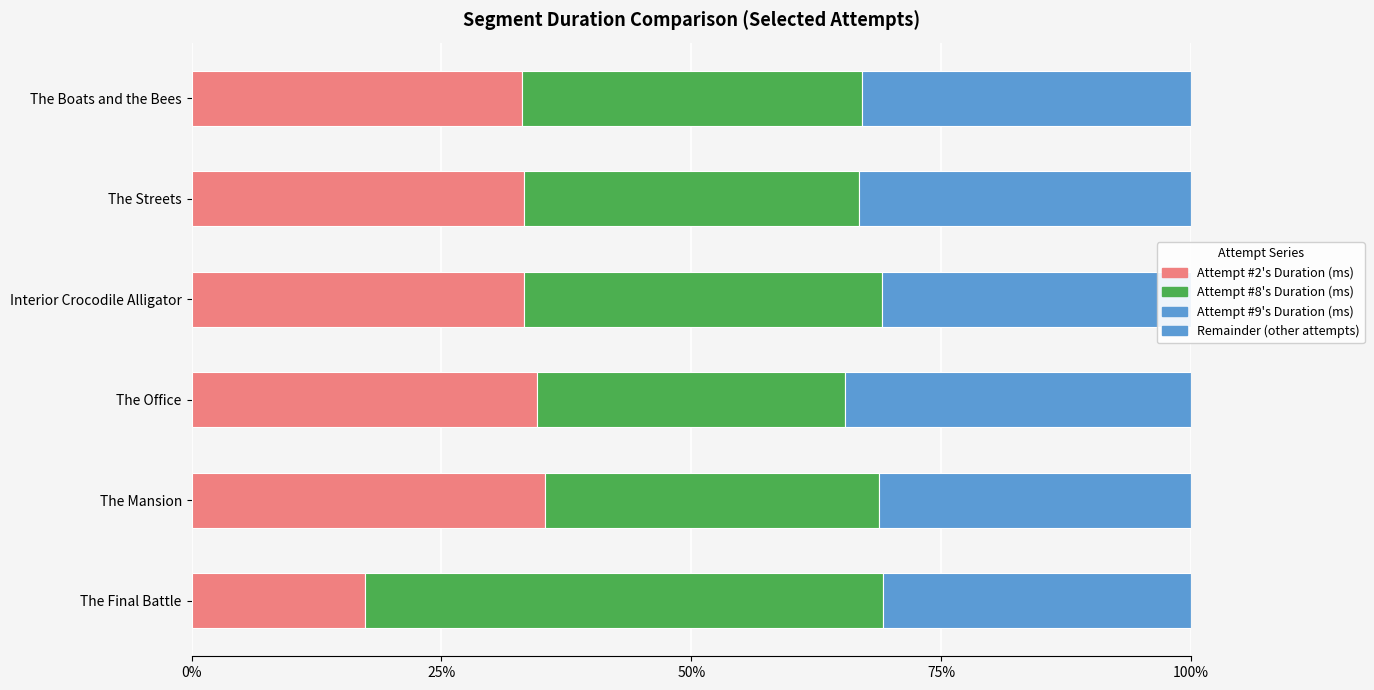

Count the number of categories in the chart.

6